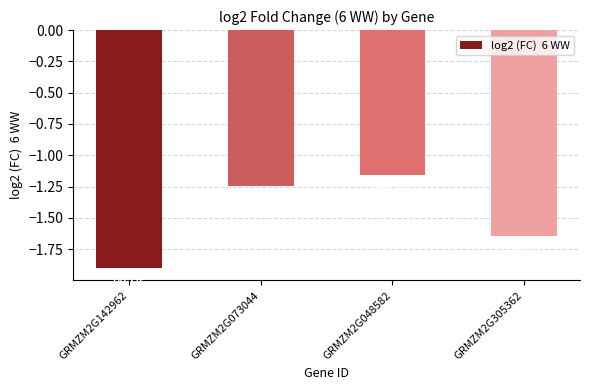

What position from the left is GRMZM2G073044?

2